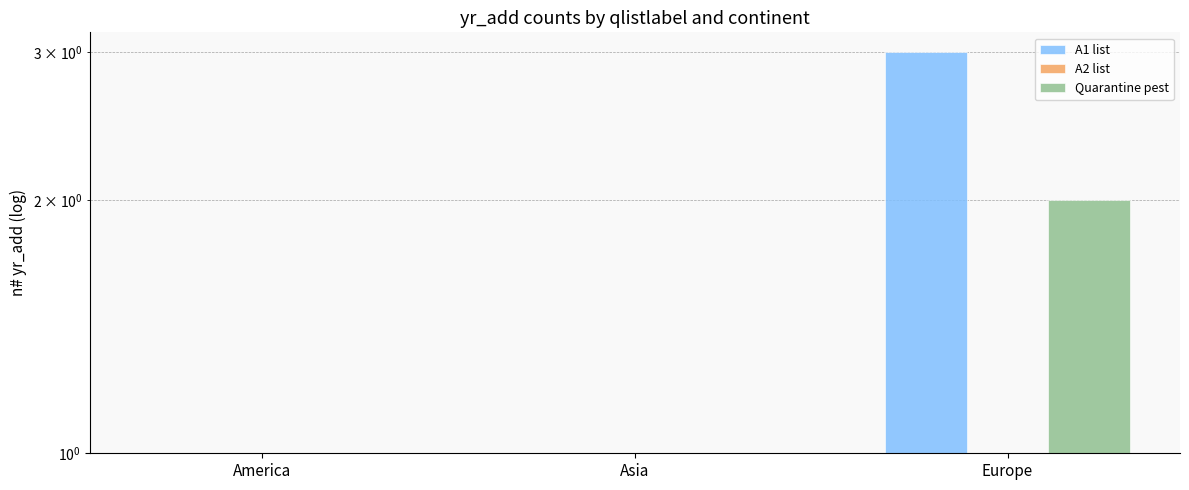

At which category is the sum across all series the highest?

Europe